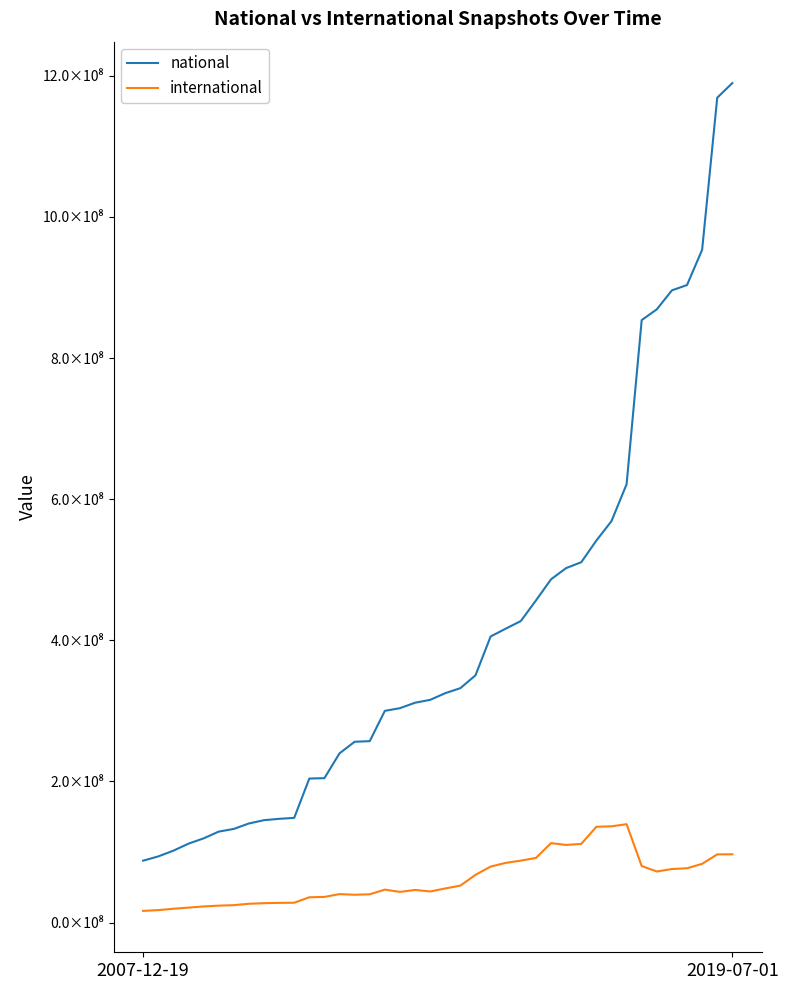

True or false: international and national cross at least once.

False